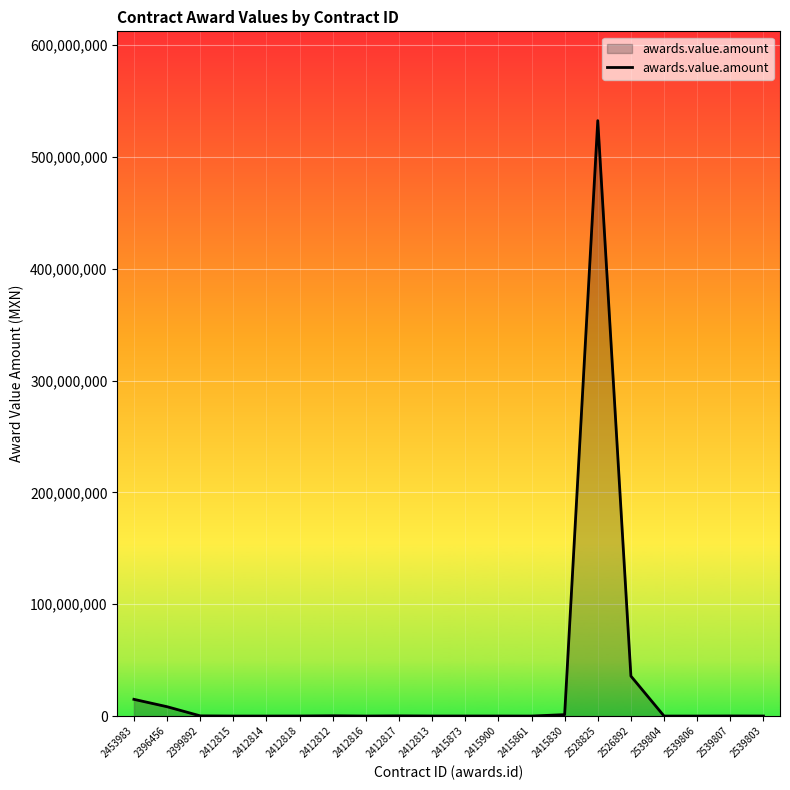

What is the ratio of the value at 2415830 to the value at 2539803?

39.8